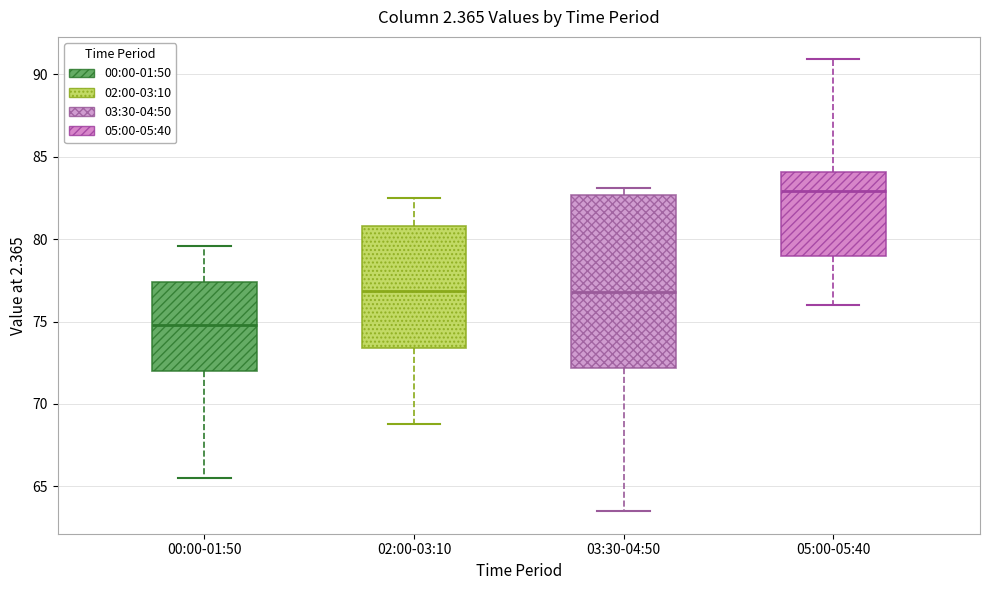

Which box has the highest median line?

05:00-05:40